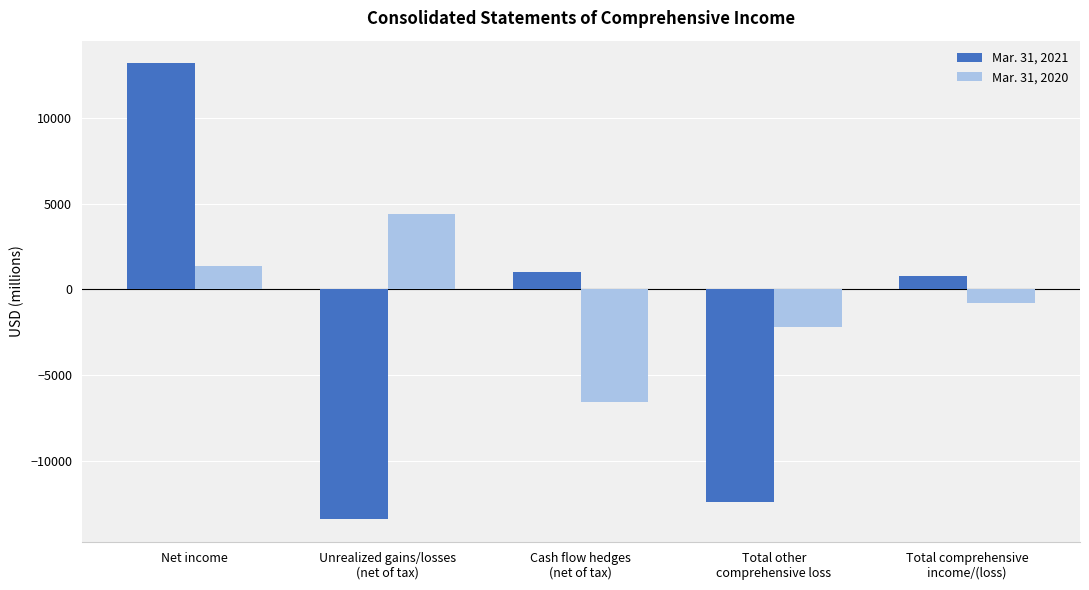

List the labels in order of Mar. 31, 2021 value, largest first.

Net income, Cash flow hedges
(net of tax), Total comprehensive
income/(loss), Total other
comprehensive loss, Unrealized gains/losses
(net of tax)